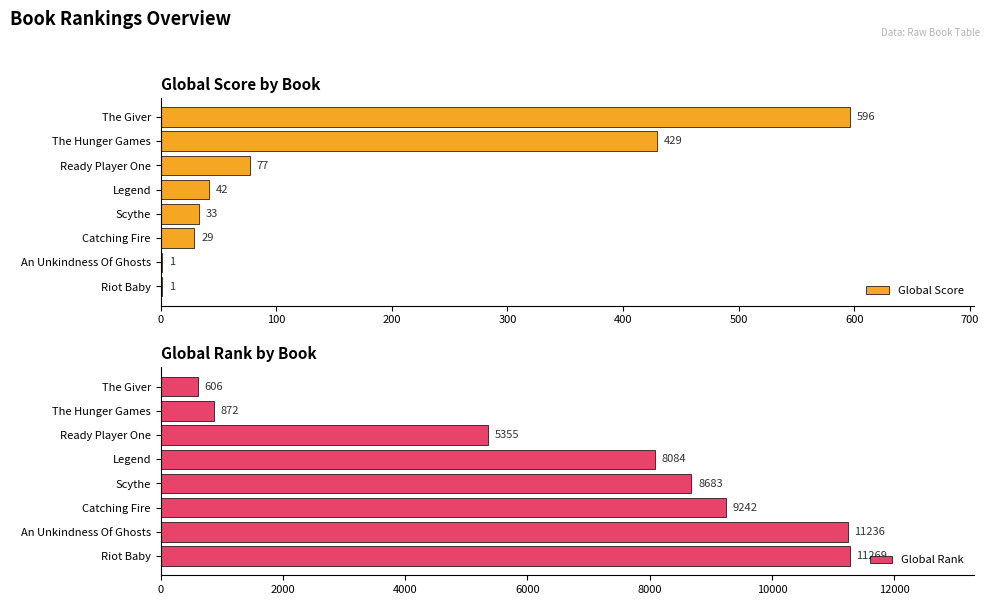

Where is Global Score nearest to the value 298?

The Hunger Games